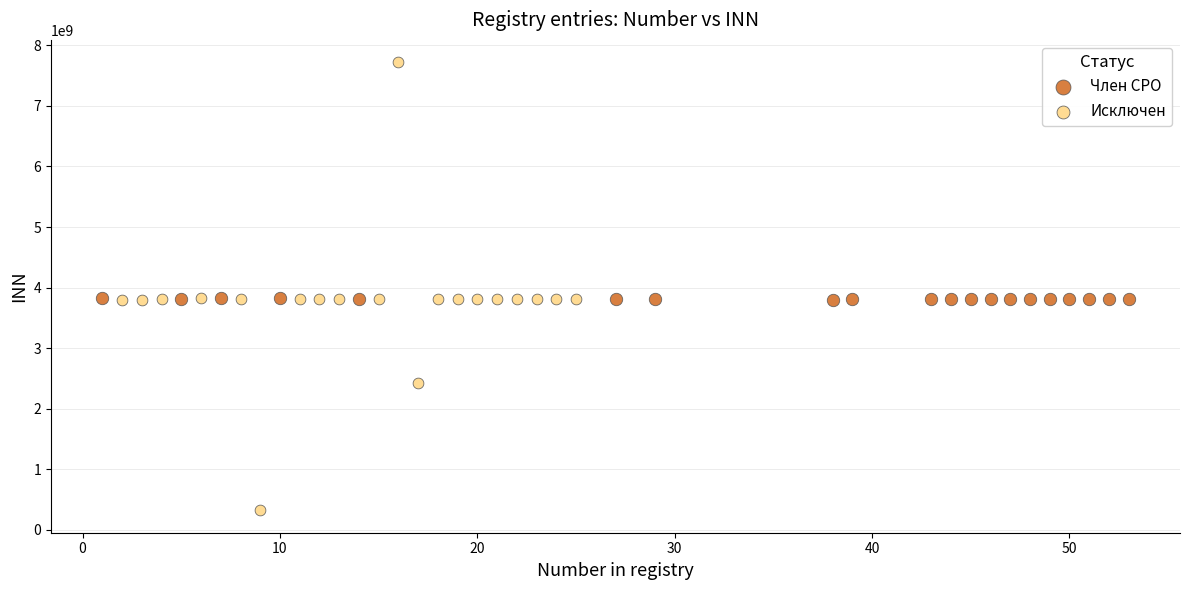

Which series reaches the minimum Y coordinate?

Исключен